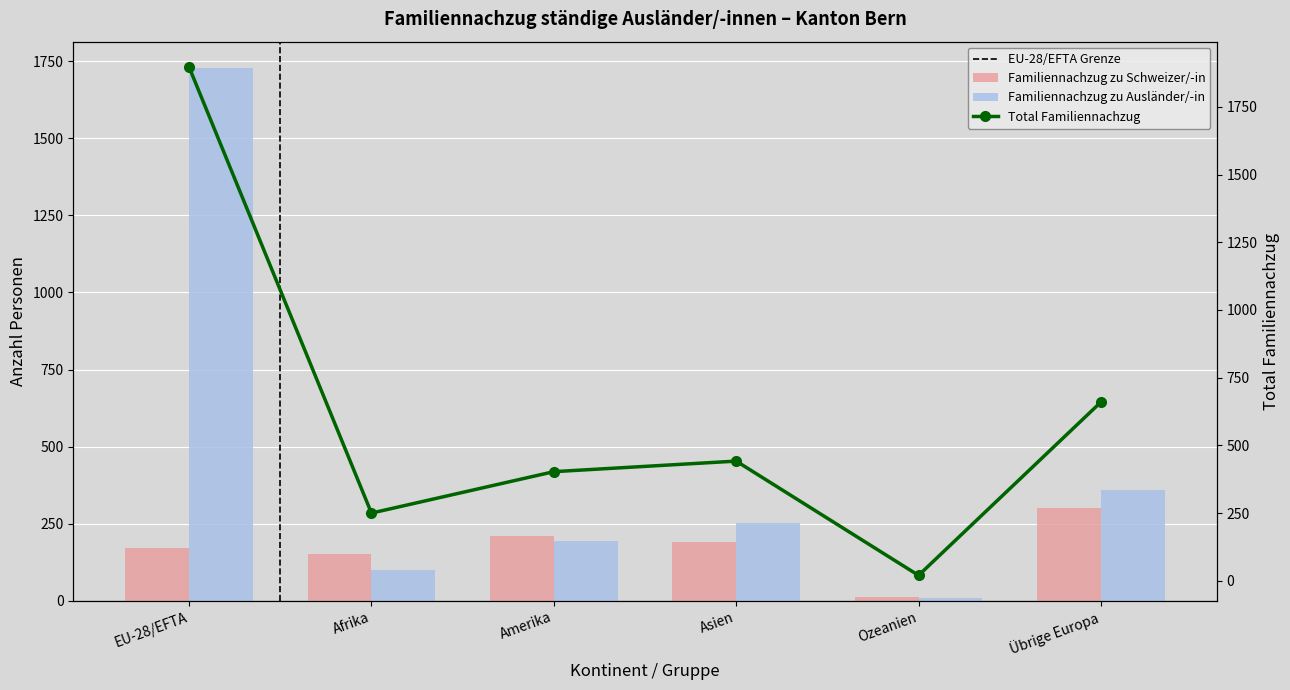

What is the difference between the maximum and second lowest values in the Familiennachzug zu Schweizer/-in series?

150